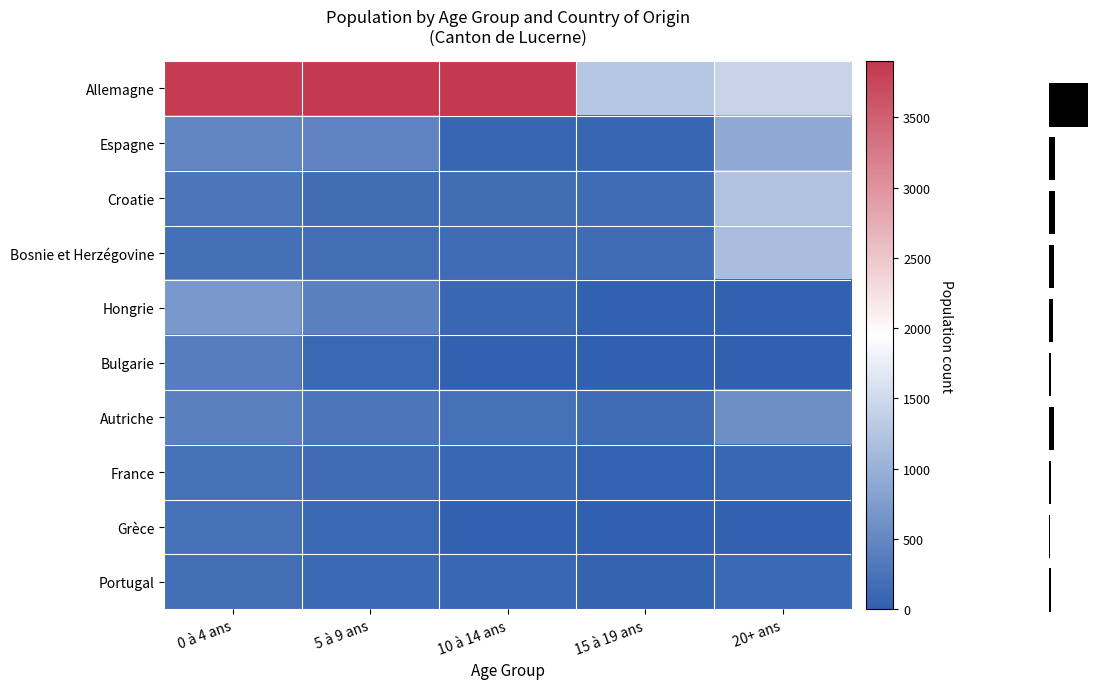

Reading left to right, what are all the values shown in this chart?

Allemagne: 0 à 4 ans=3851	5 à 9 ans=3876	10 à 14 ans=3873	15 à 19 ans=1268	20+ ans=1430
Espagne: 0 à 4 ans=483	5 à 9 ans=447	10 à 14 ans=82	15 à 19 ans=81	20+ ans=904
Croatie: 0 à 4 ans=286	5 à 9 ans=169	10 à 14 ans=171	15 à 19 ans=164	20+ ans=1218
Bosnie et Herzégovine: 0 à 4 ans=199	5 à 9 ans=187	10 à 14 ans=153	15 à 19 ans=164	20+ ans=1147
Hongrie: 0 à 4 ans=697	5 à 9 ans=408	10 à 14 ans=98	15 à 19 ans=22	20+ ans=29
Bulgarie: 0 à 4 ans=372	5 à 9 ans=119	10 à 14 ans=21	15 à 19 ans=8	20+ ans=9
Autriche: 0 à 4 ans=407	5 à 9 ans=289	10 à 14 ans=216	15 à 19 ans=152	20+ ans=584
France: 0 à 4 ans=228	5 à 9 ans=164	10 à 14 ans=92	15 à 19 ans=40	20+ ans=105
Grèce: 0 à 4 ans=225	5 à 9 ans=119	10 à 14 ans=25	15 à 19 ans=3	20+ ans=19
Portugal: 0 à 4 ans=189	5 à 9 ans=127	10 à 14 ans=93	15 à 19 ans=60	20+ ans=128